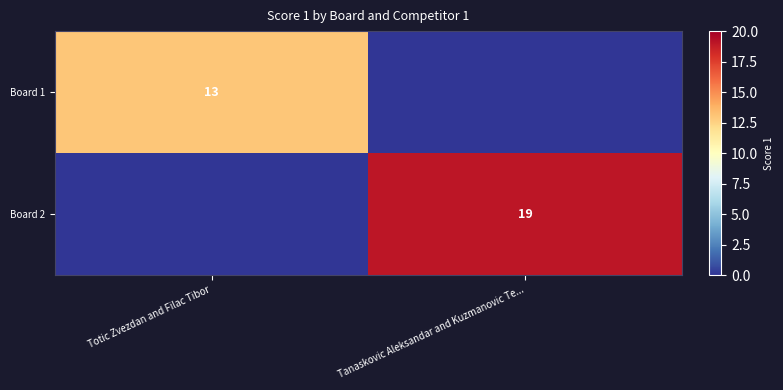

The Board 1 series shows 8 at Totic Zvezdan and Filac Tibor. True or false?

False